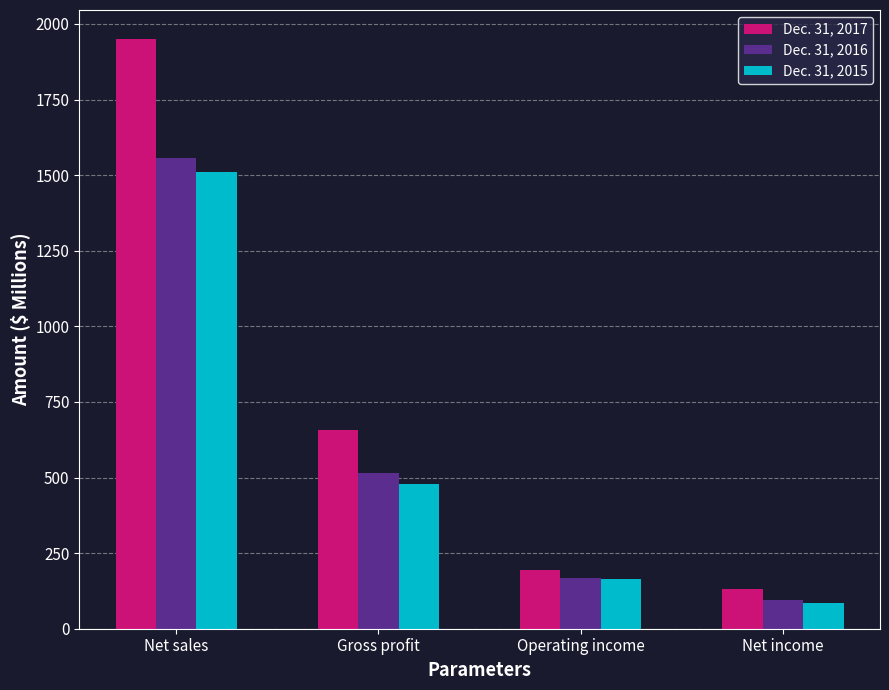

Where is Dec. 31, 2017 nearest to the value 1040?

Gross profit